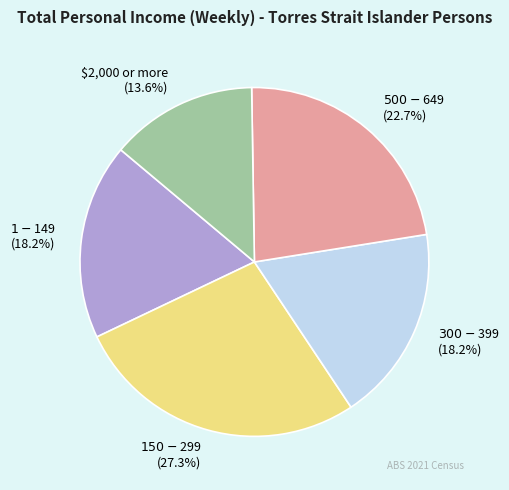

Which slice is the smallest?

$2,000 or more